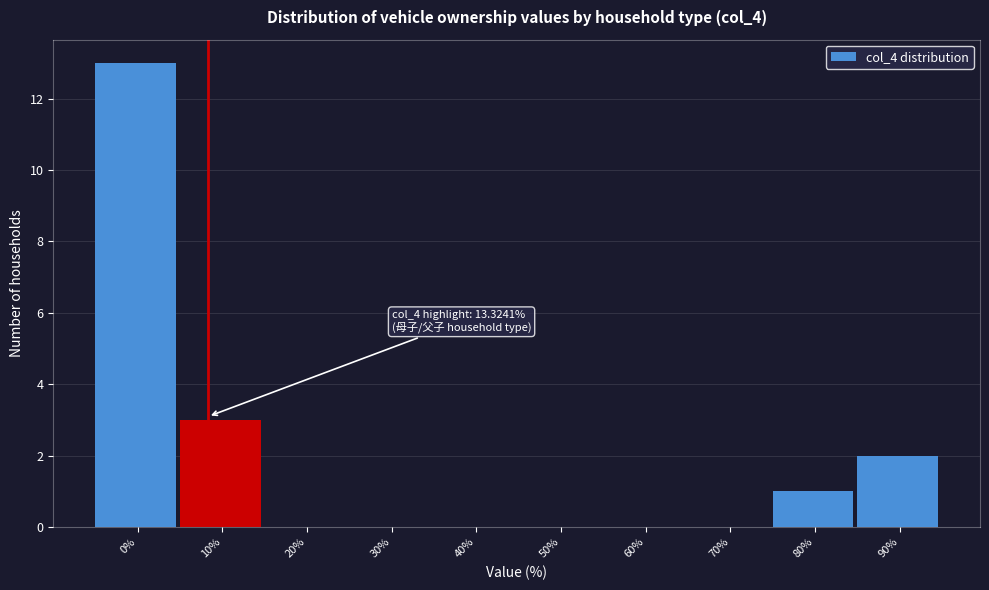

Reading left to right, extract all data points from this chart.

0%=13	10%=3	20%=0	30%=0	40%=0	50%=0	60%=0	70%=0	80%=1	90%=2